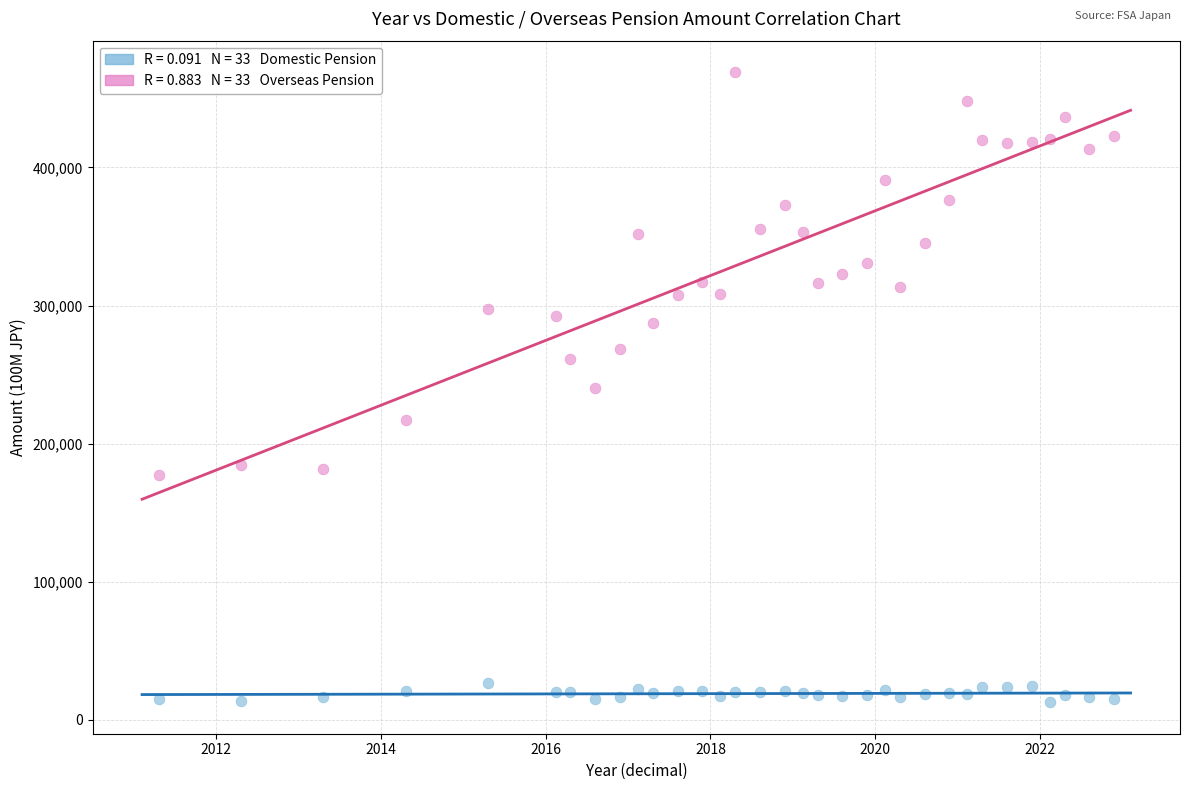

Across all data points, what is the range of Y values (max minus min)?

456307.3